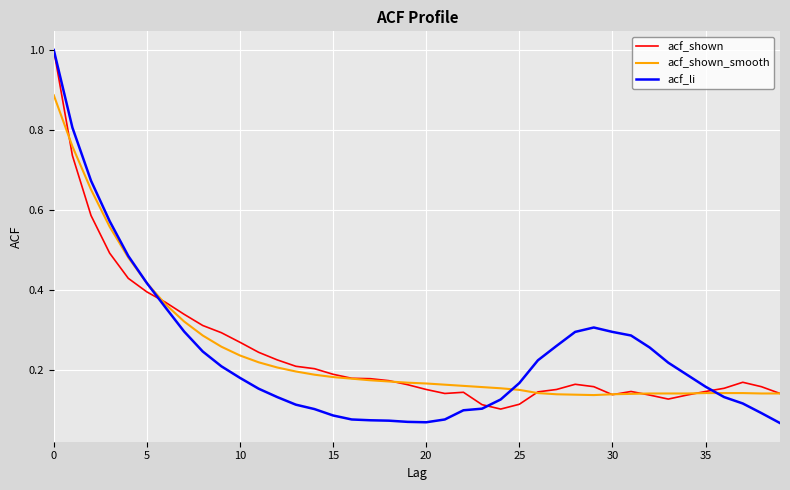

What is the maximum value for acf_li?

1.0